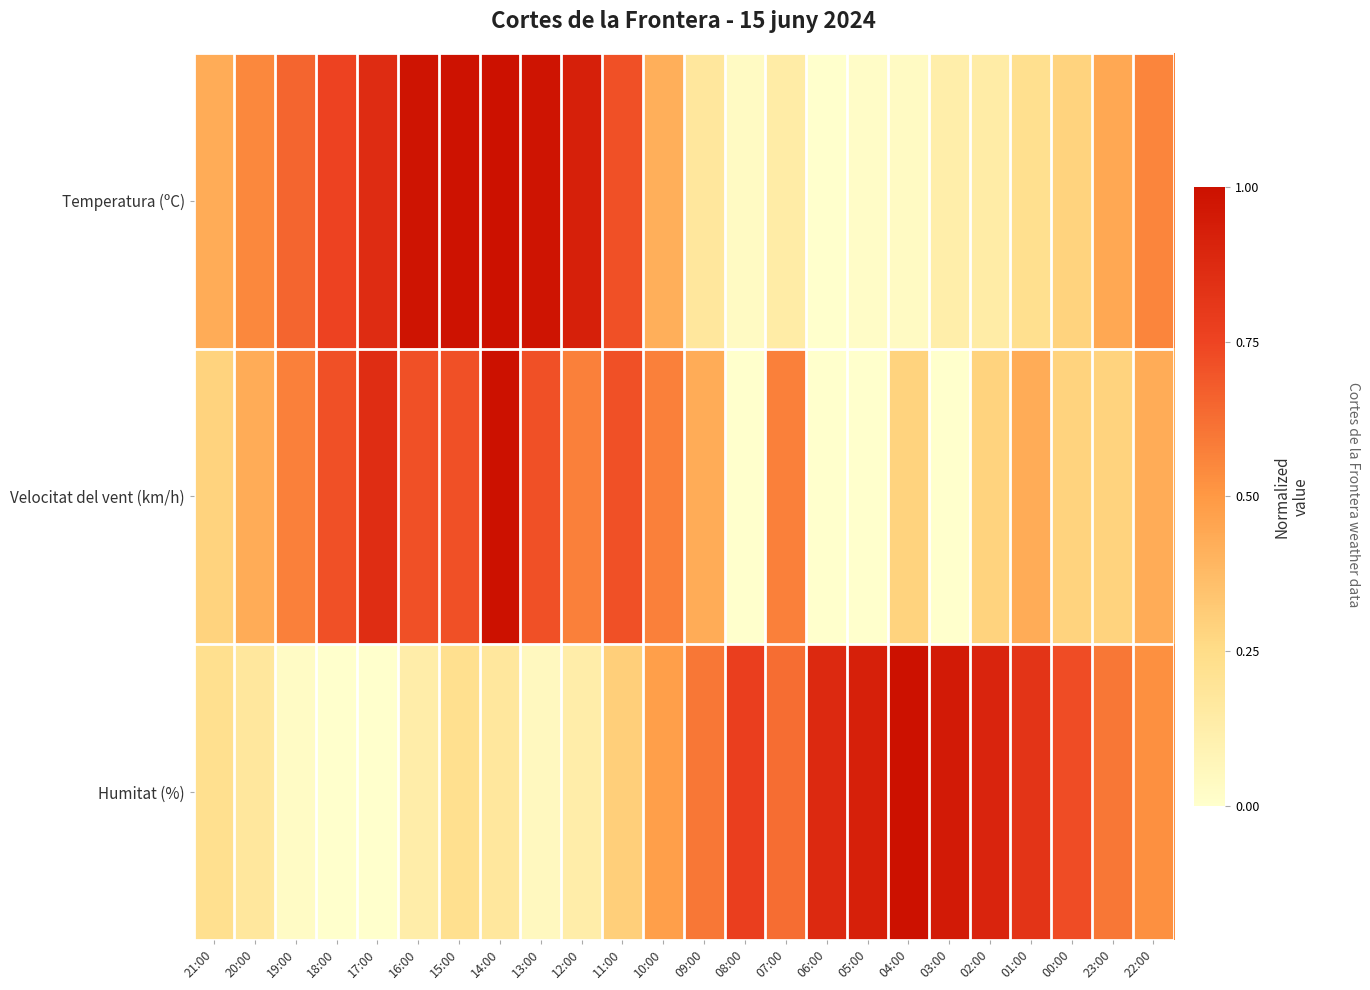

At which category is the sum across all series the highest?

14:00